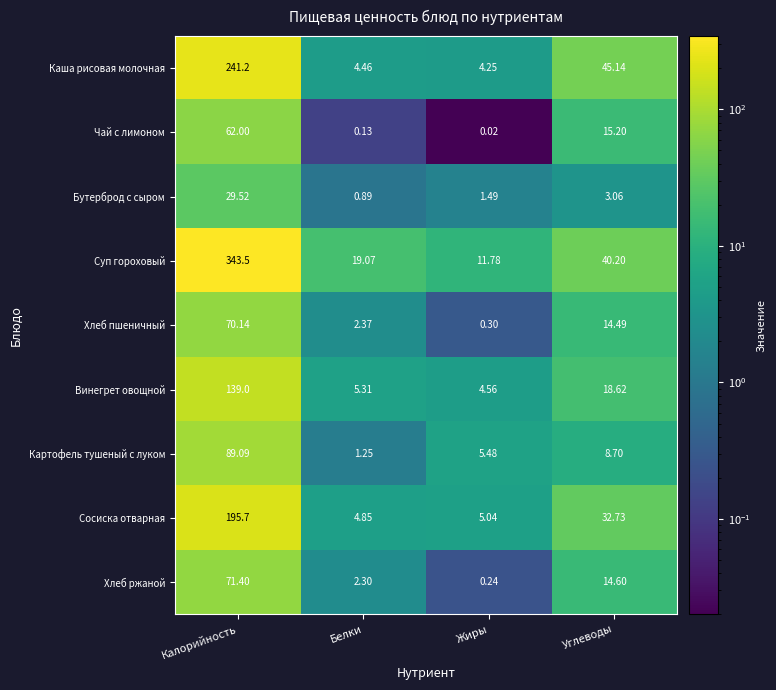

Rank the categories by Картофель тушеный с луком value from highest to lowest.

Калорийность, Углеводы, Жиры, Белки